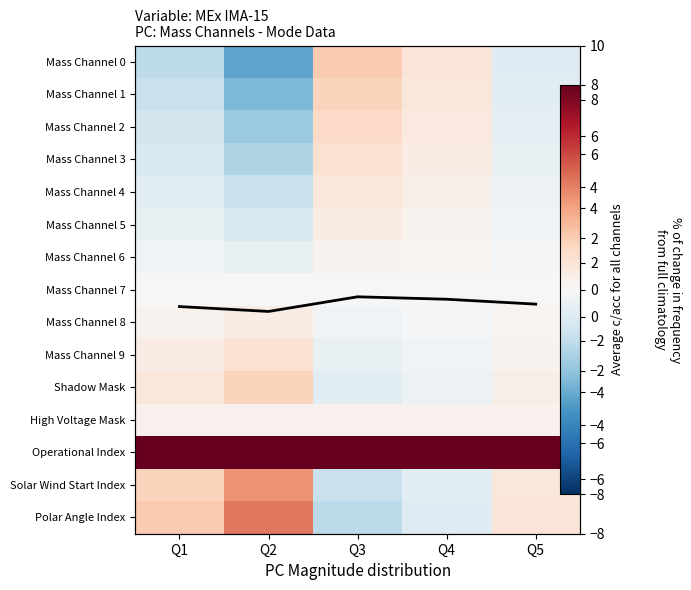

Which category has the lowest value across all series?

Q2